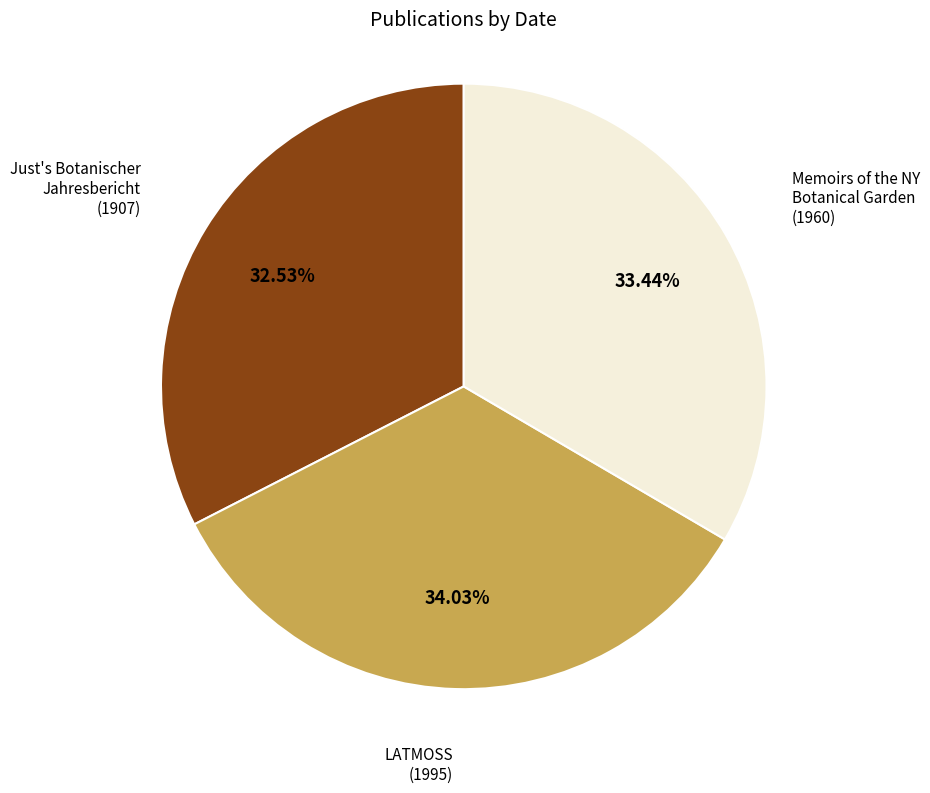

Approximately how many times larger is the value at Memoirs of the NY Botanical Garden (1960) compared to Just's Botanischer Jahresbericht (1907)?

1.0